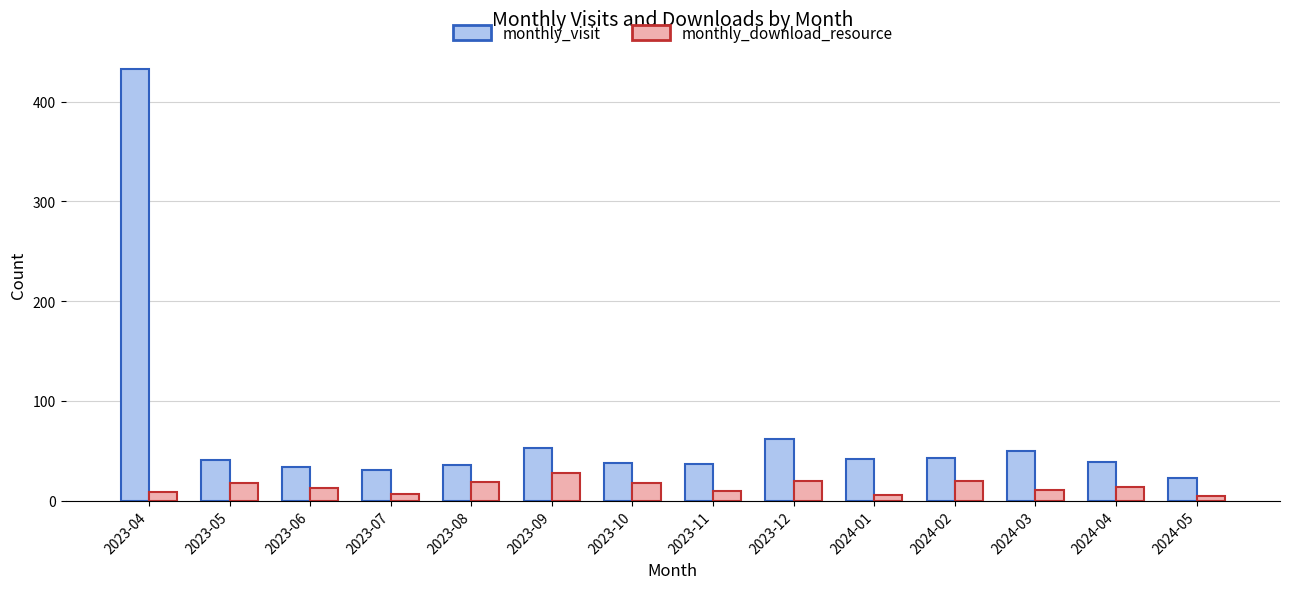

Where is monthly_visit nearest to the value 228?

2023-12